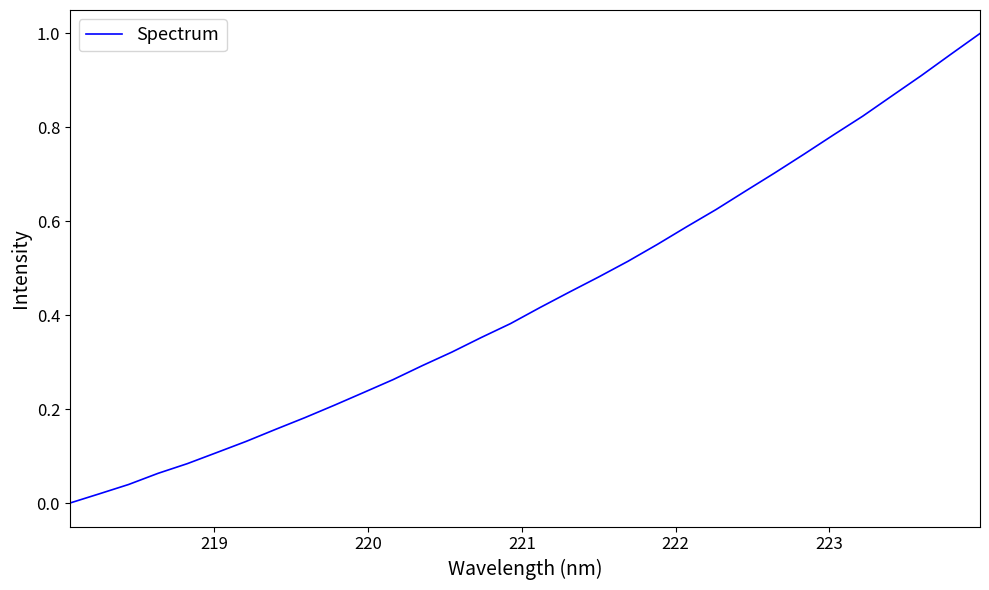

Does the chart display data point markers on the line(s)?

No